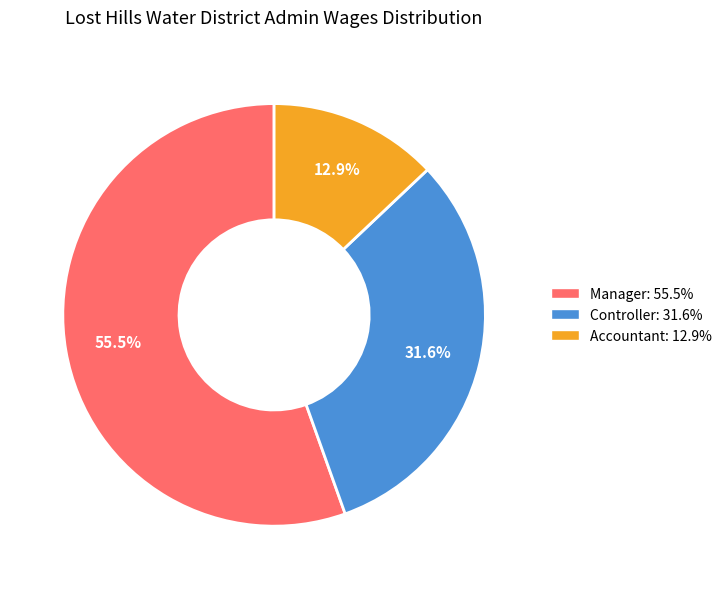

Do Controller and Manager together represent more than half of the pie?

Yes